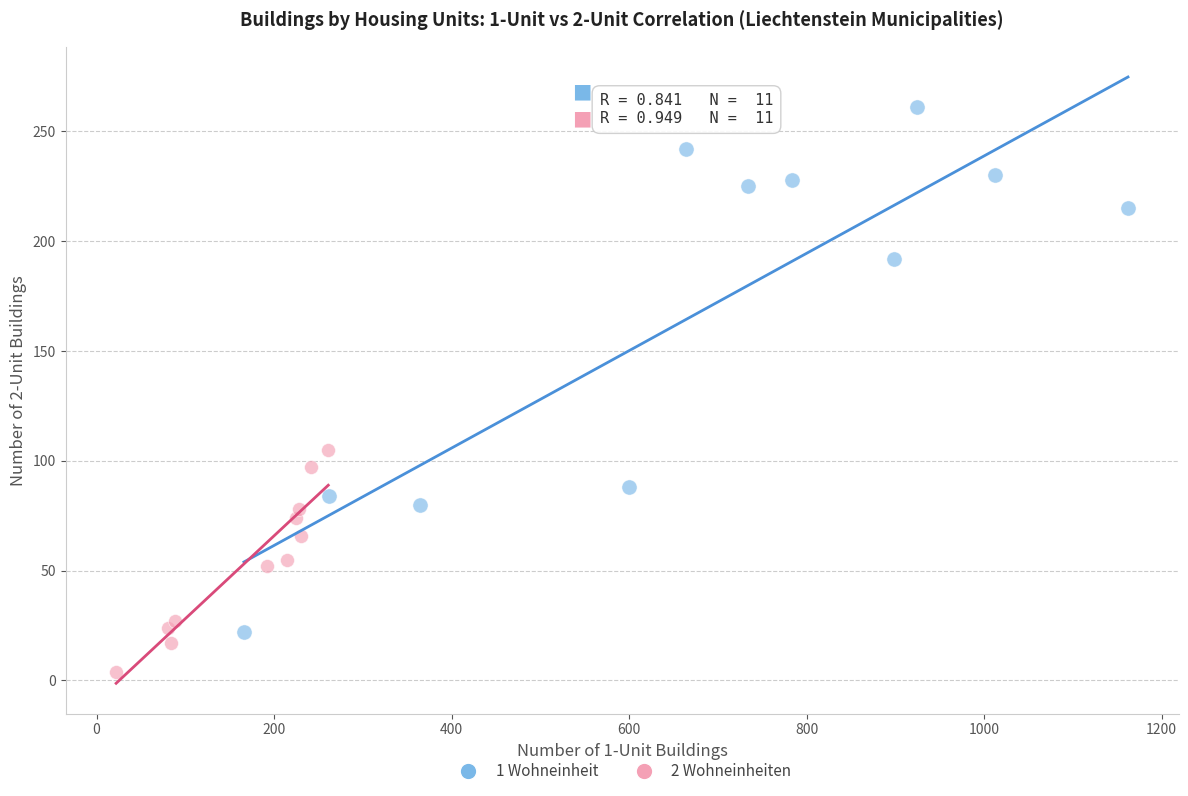

Which series contains the highest Y value?

1 Wohneinheit